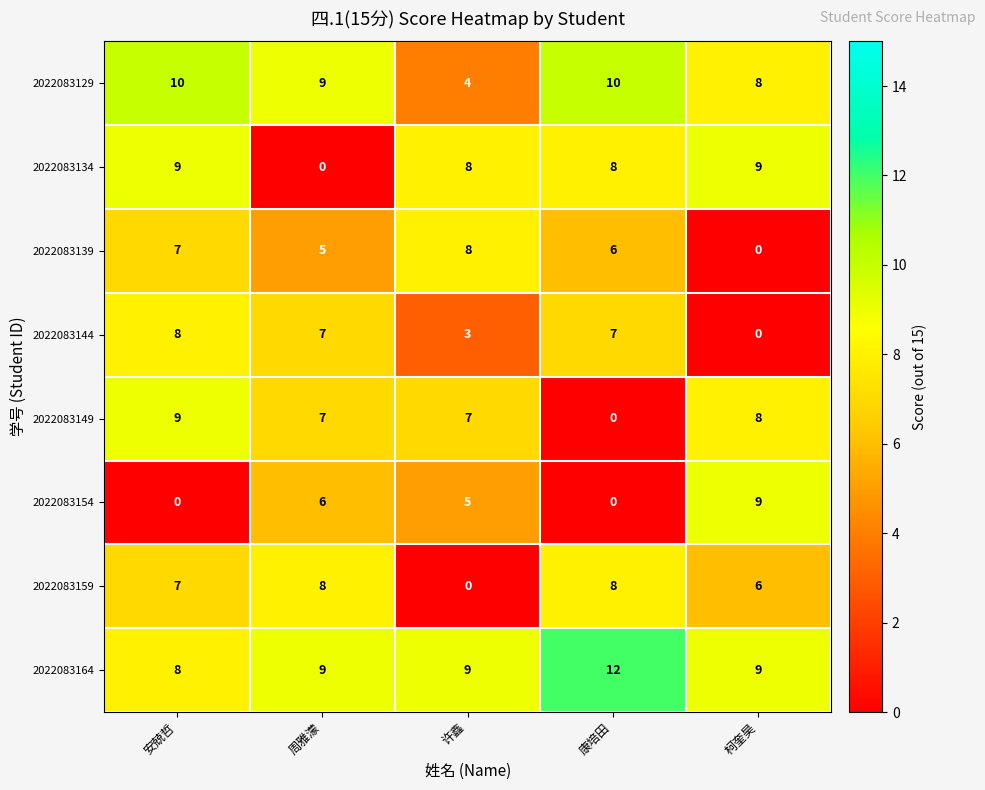

Where does the 2022083129 series first go above 9?

安兢哲